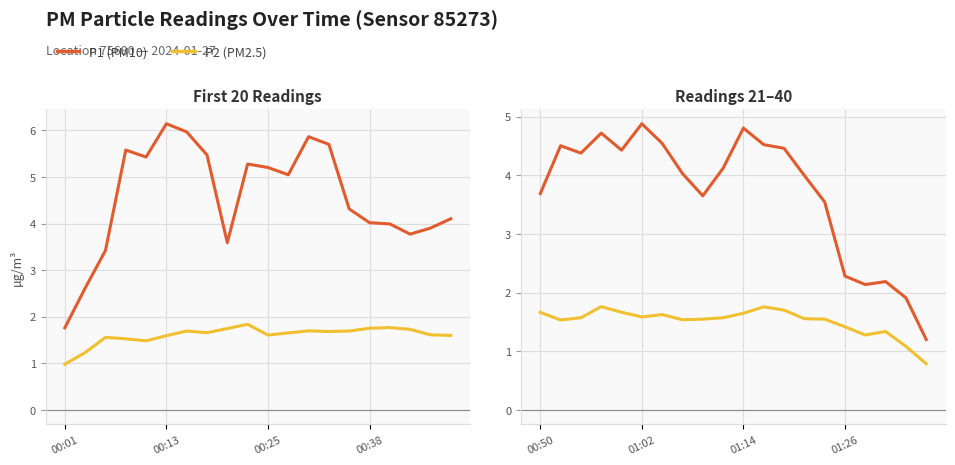

What position from the left is 00:25?

3